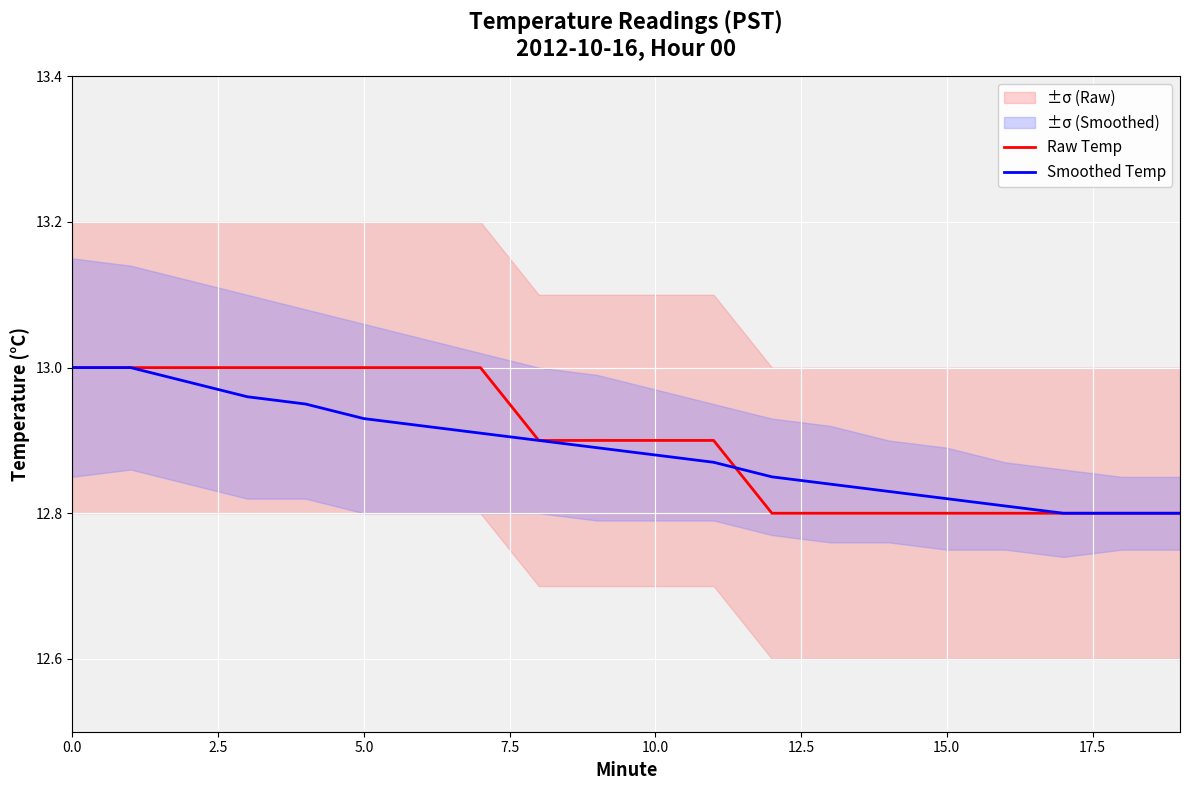

Count the number of categories in the chart.

20